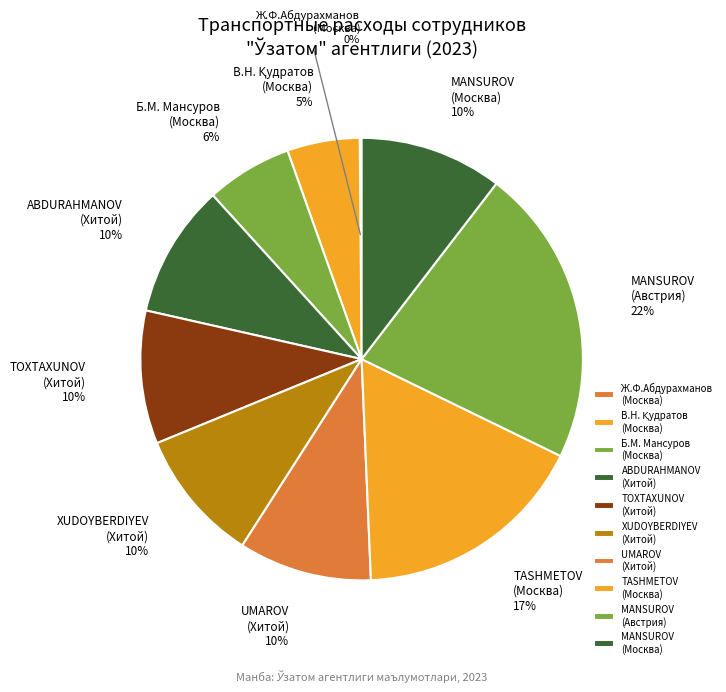

Is it true that ABDURAHMANOV (Хитой) is 10% of the pie?

True